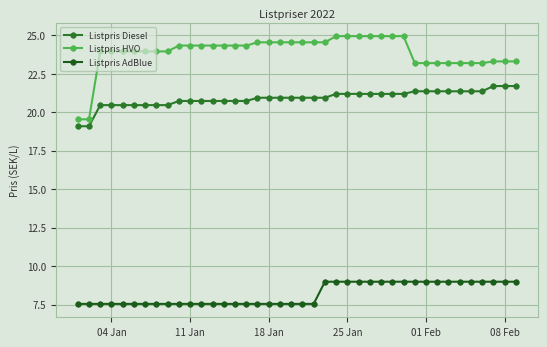

Count the number of data series in this chart.

3